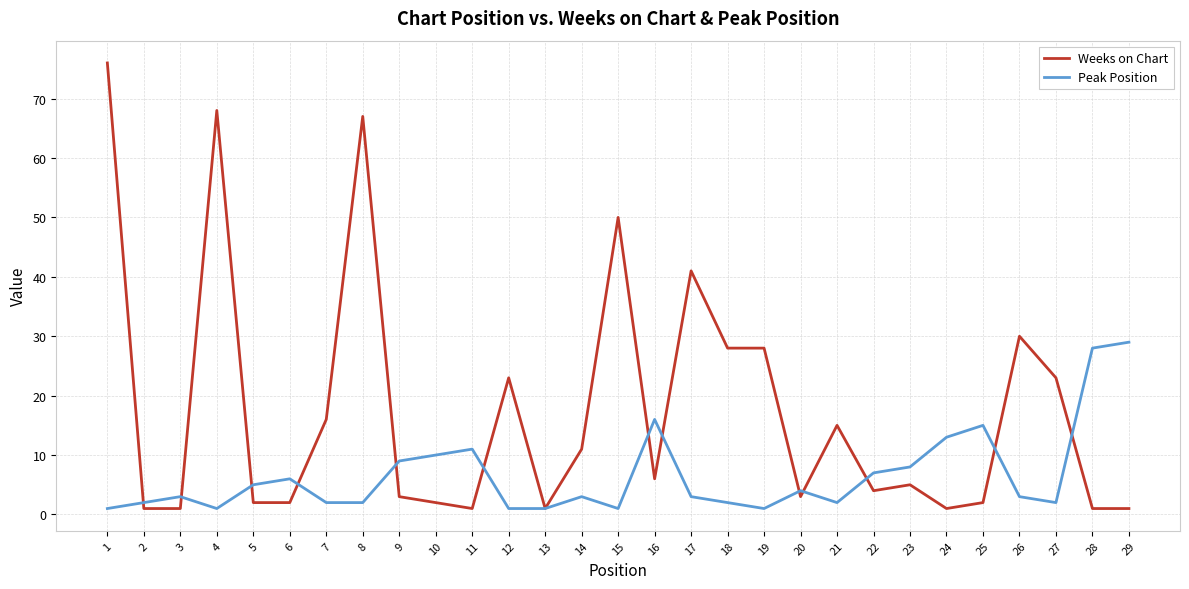

Reading left to right, what are all the values shown in this chart?

Weeks on Chart: 1=76	2=1	3=1	4=68	5=2	6=2	7=16	8=67	9=3	10=2	11=1	12=23	13=1	14=11	15=50	16=6	17=41	18=28	19=28	20=3	21=15	22=4	23=5	24=1	25=2	26=30	27=23	28=1	29=1
Peak Position: 1=1	2=2	3=3	4=1	5=5	6=6	7=2	8=2	9=9	10=10	11=11	12=1	13=1	14=3	15=1	16=16	17=3	18=2	19=1	20=4	21=2	22=7	23=8	24=13	25=15	26=3	27=2	28=28	29=29